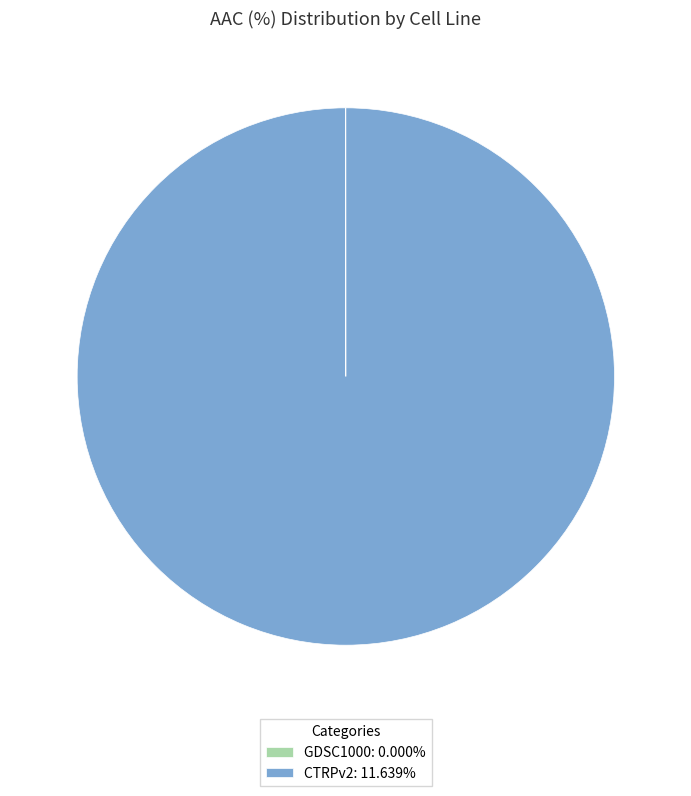

Is there any slice that represents more than half of the pie?

Yes